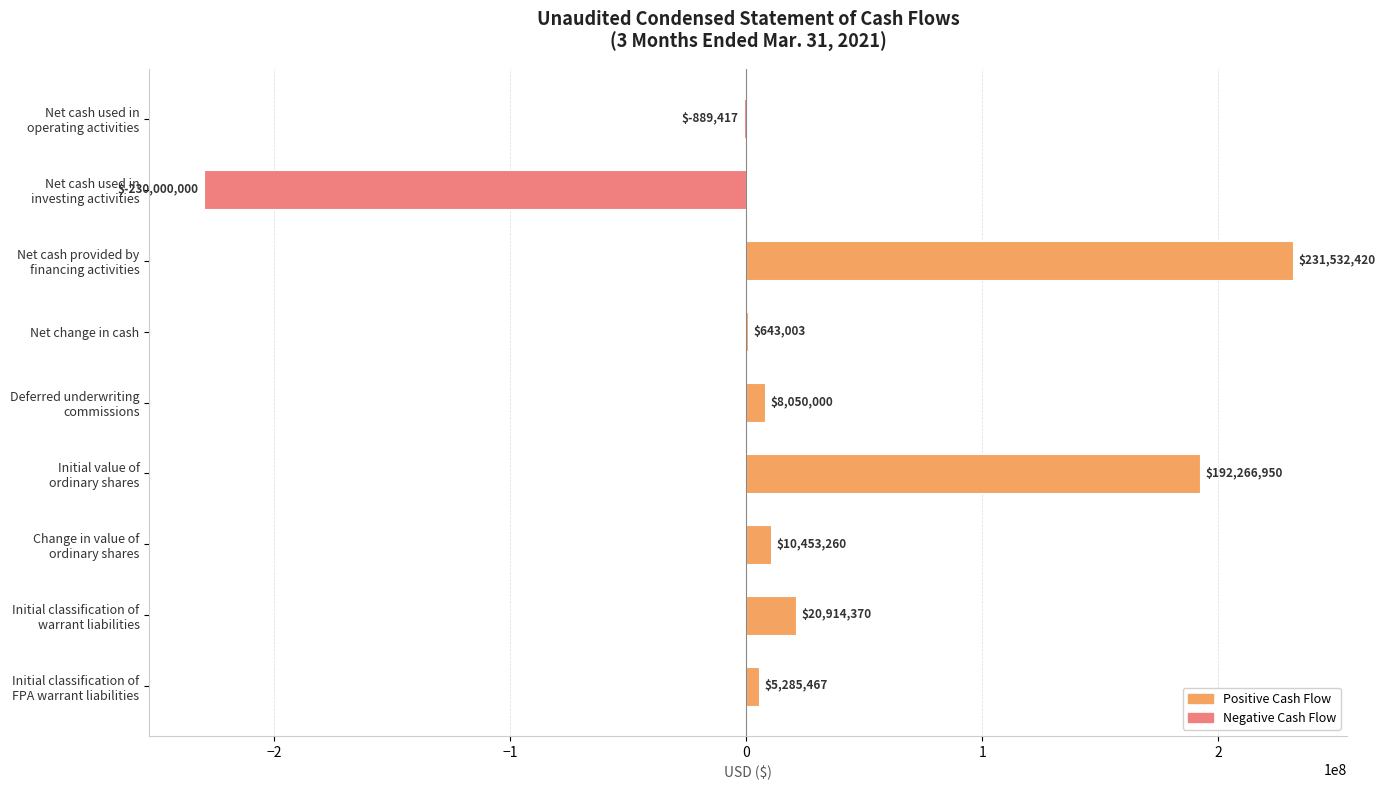

Count the number of data series in this chart.

1